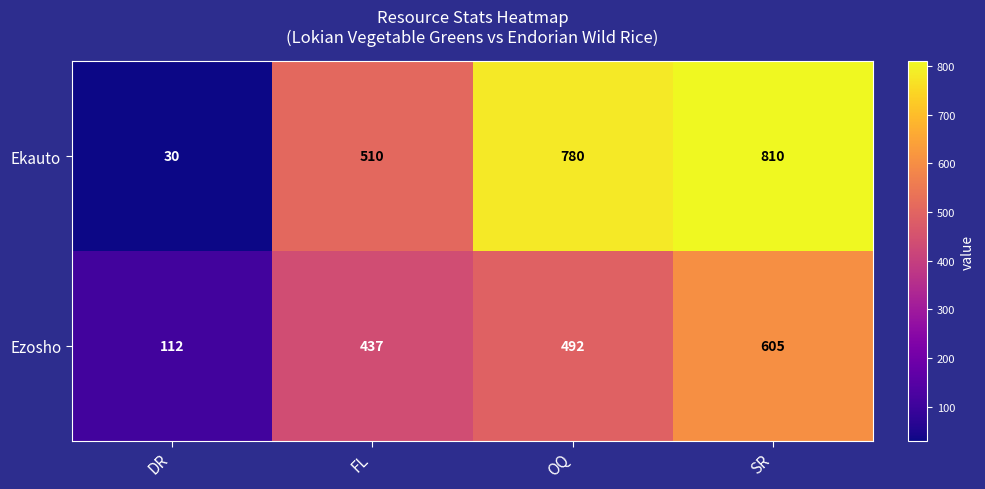

Which series changed the most between DR and FL?

Ekauto